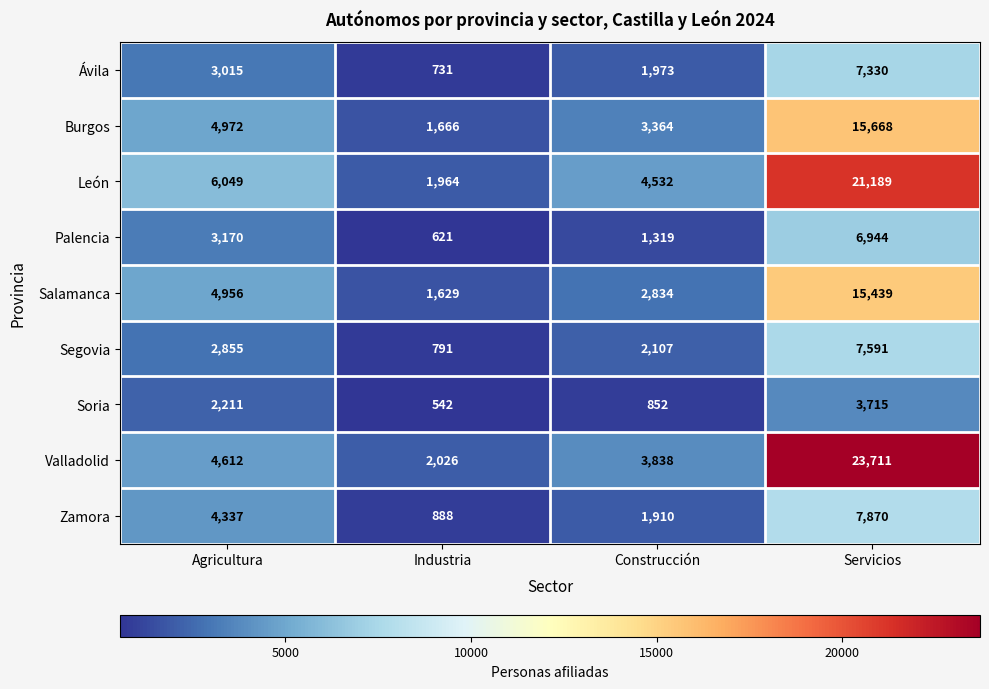

At how many categories does at least one series exceed 23245?

1